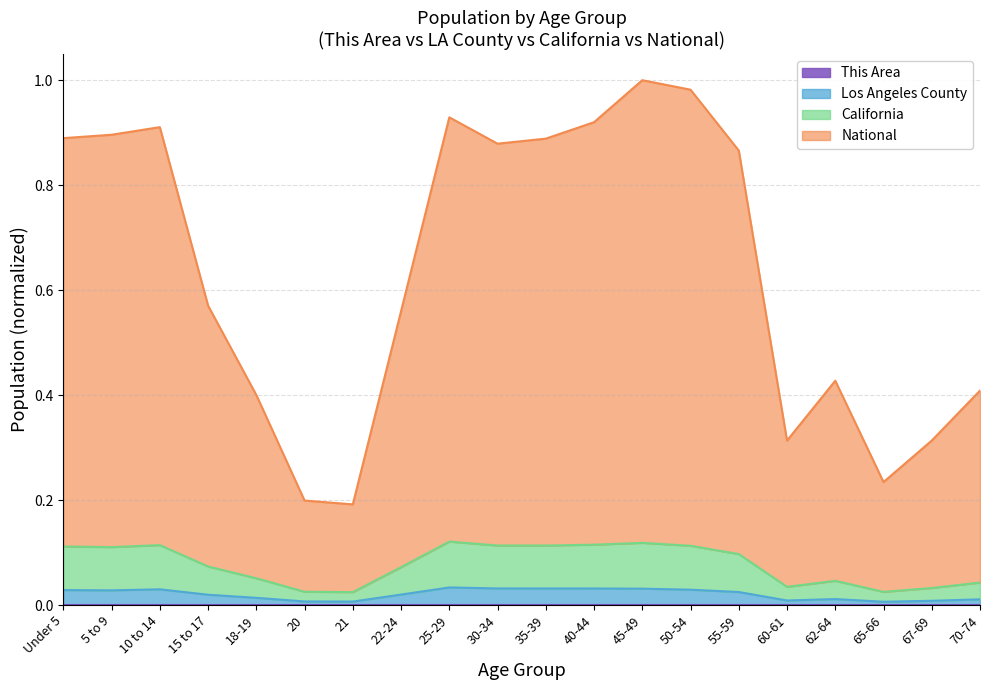

Reading right to left, list all the values displayed in this chart.

This Area: 0.0	0.0	0.0	0.0	0.0	0.0	0.0	0.0	0.0	0.0	0.0	0.0	0.0	0.0	0.0	0.0	0.0	0.0	0.0	0.0
Los Angeles County: 0.0	0.0	0.0	0.0	0.0	0.0	0.0	0.0	0.0	0.0	0.0	0.0	0.0	0.0	0.0	0.0	0.0	0.0	0.0	0.0
California: 0.0	0.0	0.0	0.0	0.0	0.1	0.1	0.1	0.1	0.1	0.1	0.1	0.1	0.0	0.0	0.1	0.1	0.1	0.1	0.1
National: 0.4	0.3	0.2	0.4	0.3	0.9	1.0	1.0	0.9	0.9	0.9	0.9	0.6	0.2	0.2	0.4	0.6	0.9	0.9	0.9